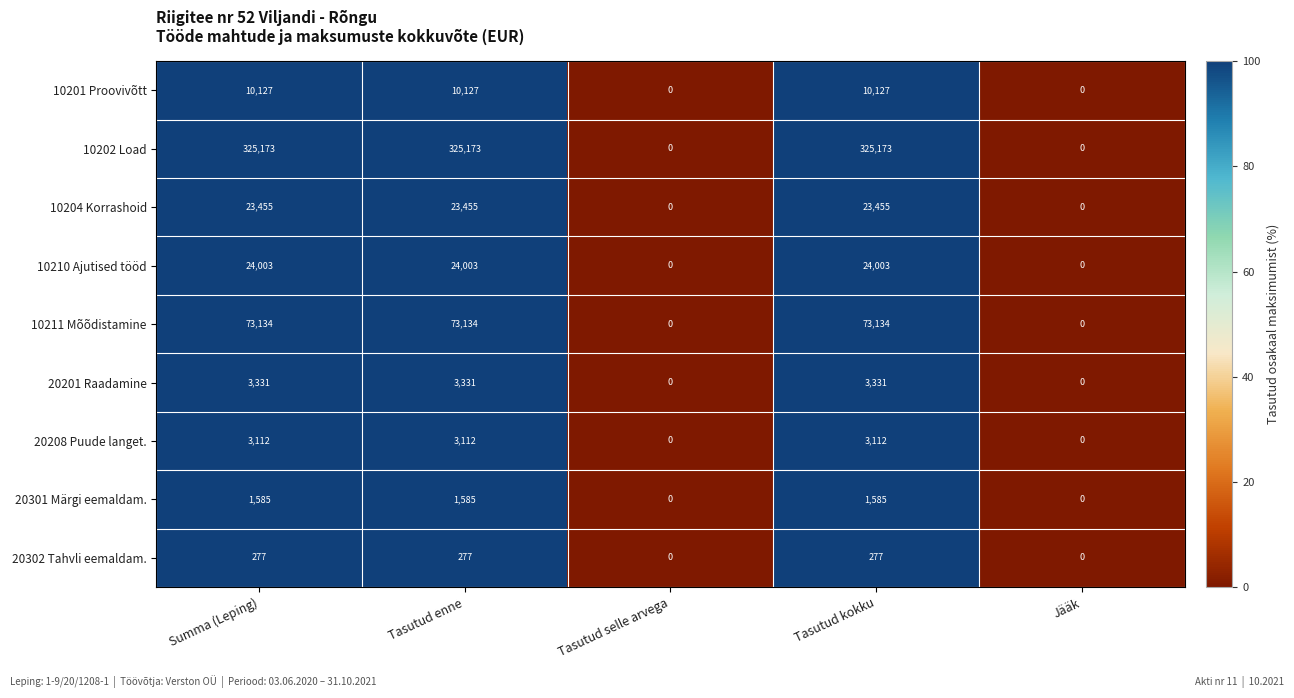

Is it true that 10201 Proovivõtt equals 10127 at Tasutud kokku?

True